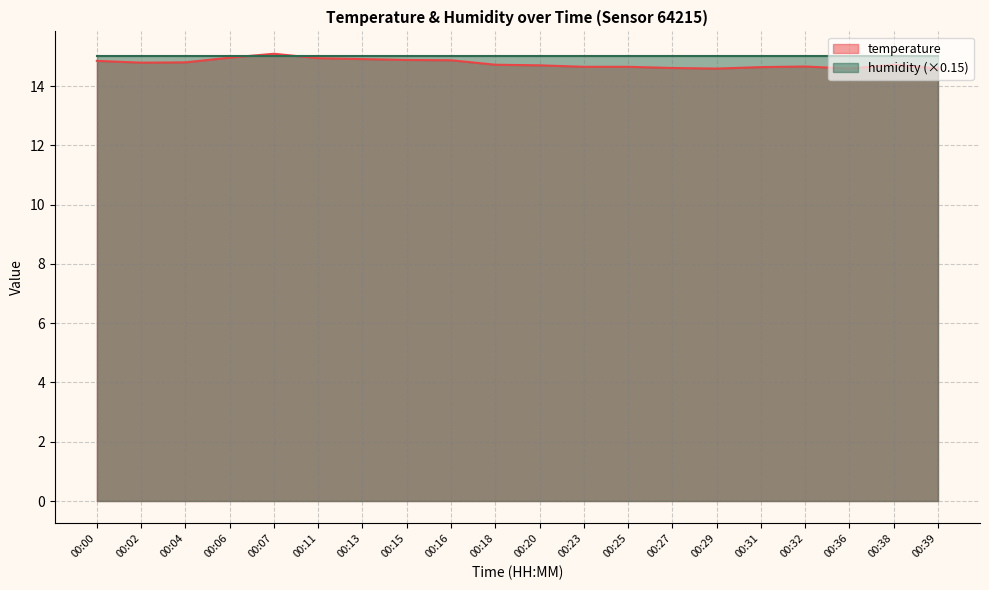

What is the difference between the maximum and second lowest values?

0.5